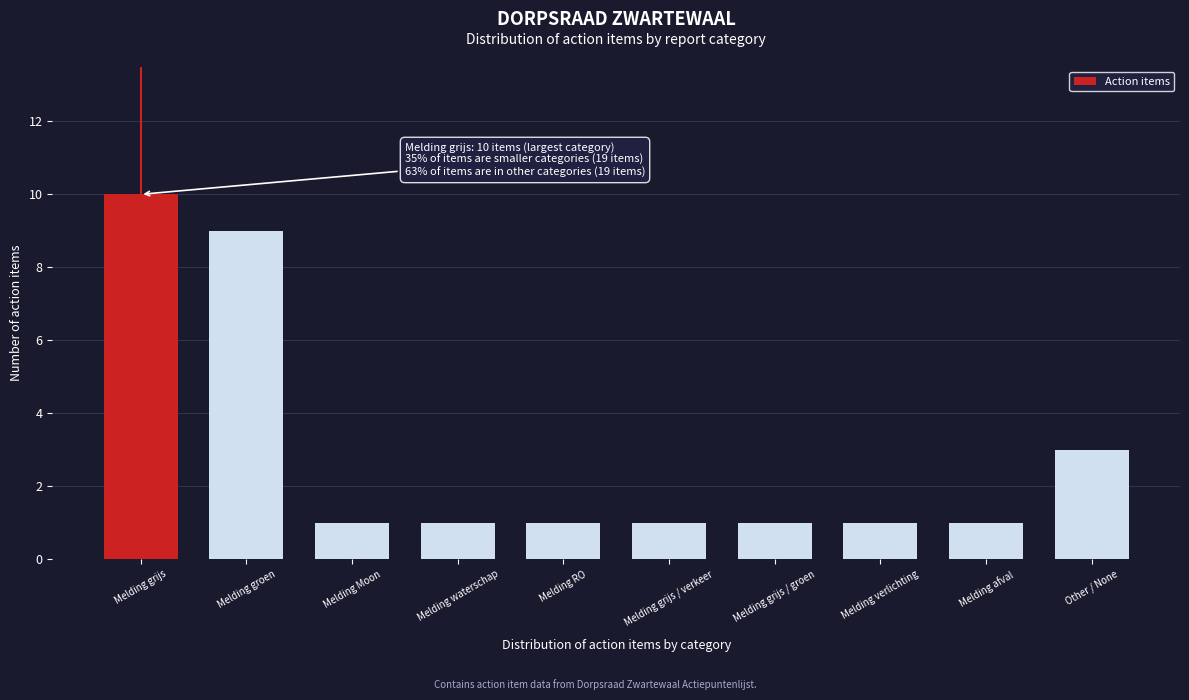

Reading left to right, list all the values displayed in this chart.

Melding grijs=10	Melding groen=9	Melding Moon=1	Melding waterschap=1	Melding RO=1	Melding grijs / verkeer=1	Melding grijs / groen=1	Melding verlichting=1	Melding afval=1	Other / None=3